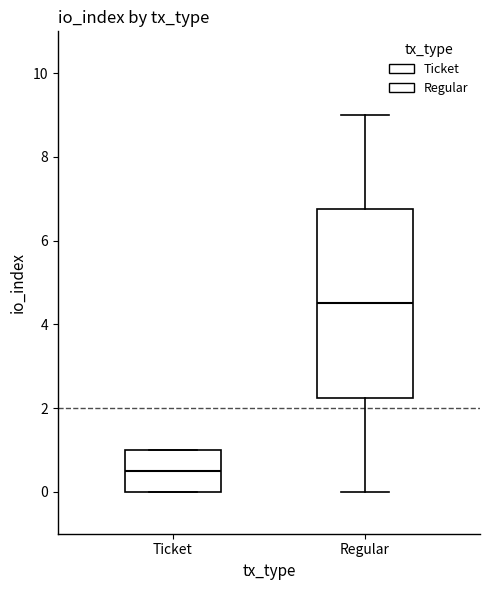

Which box has the highest median line?

Regular